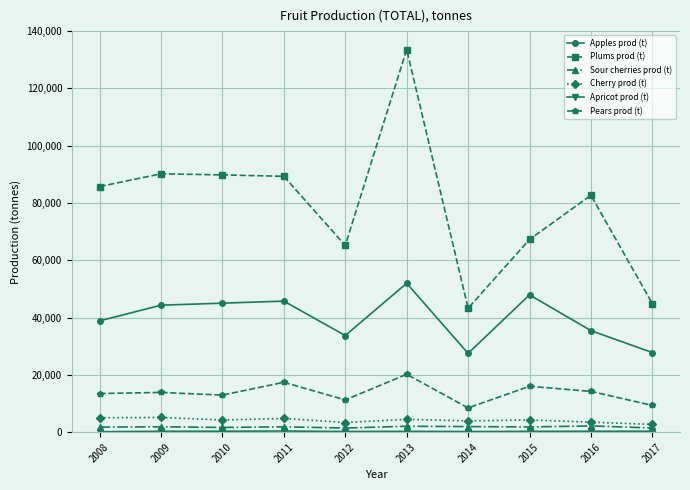

True or false: Sour cherries prod (t) and Pears prod (t) intersect in this chart.

False